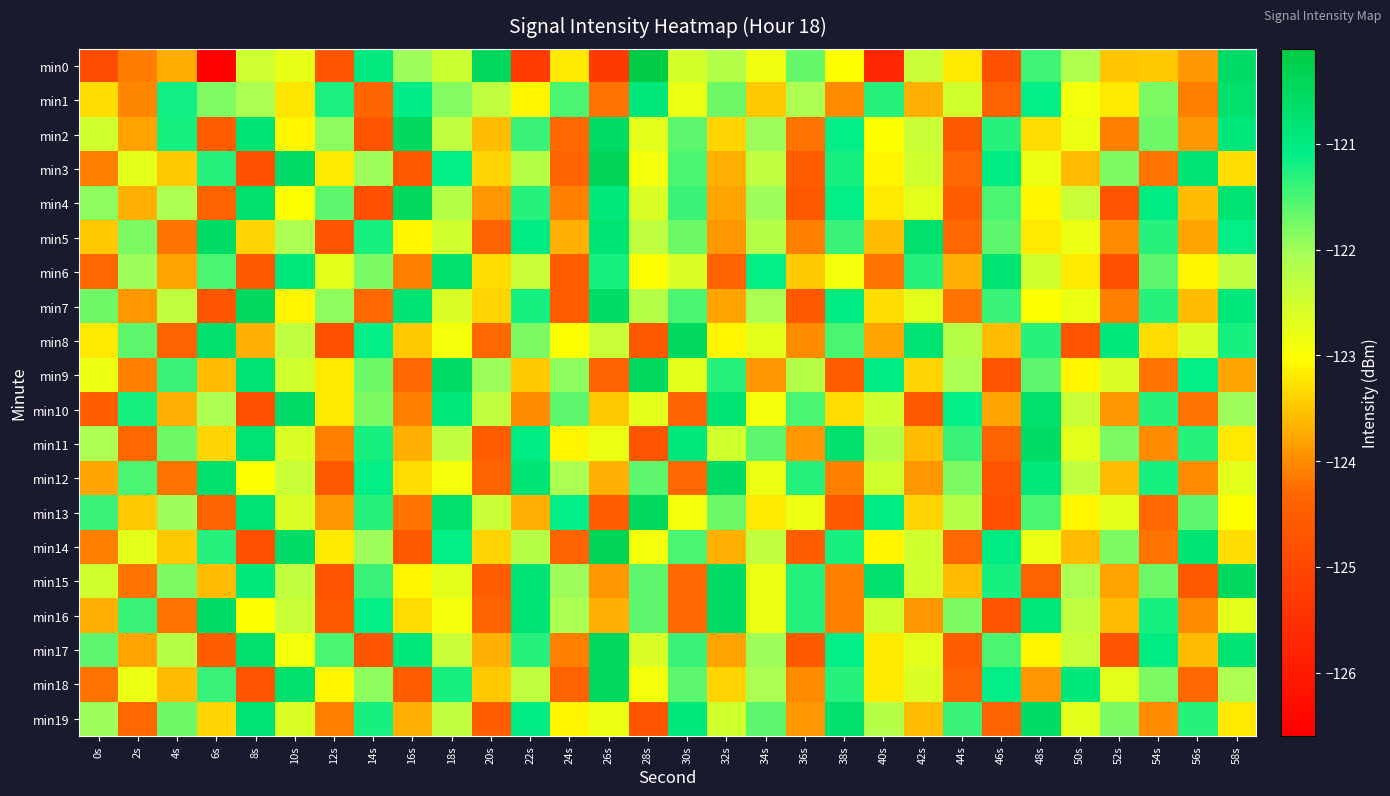

What is the smallest value displayed?

-126.5